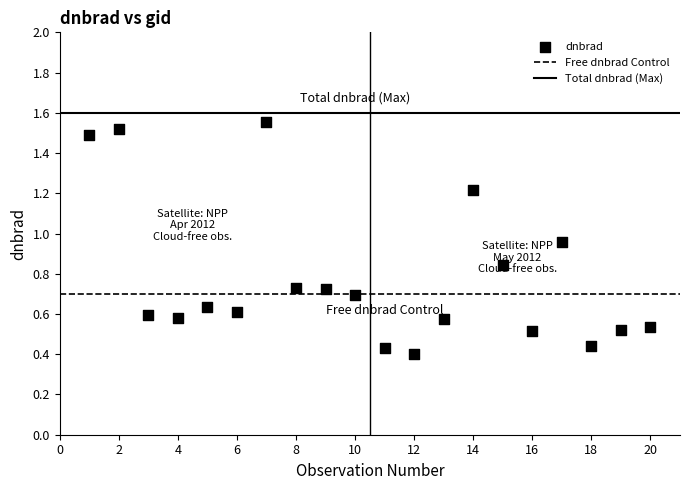

What is the range of Y values (max minus min)?

1.2